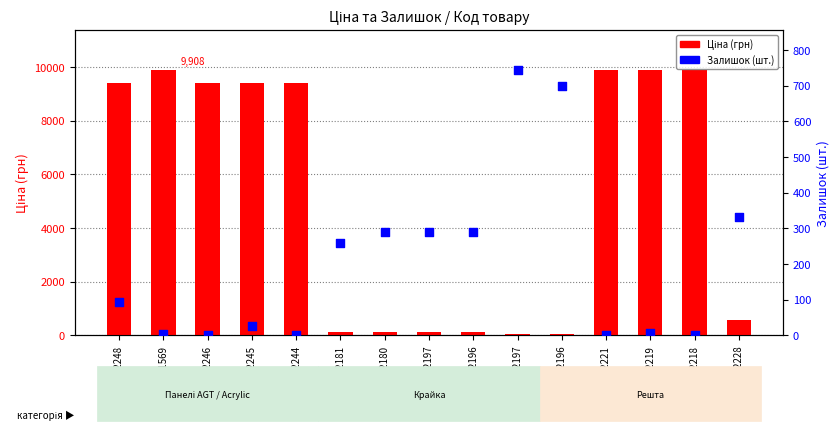

Which series contains the highest Y value?

Ціна (грн)